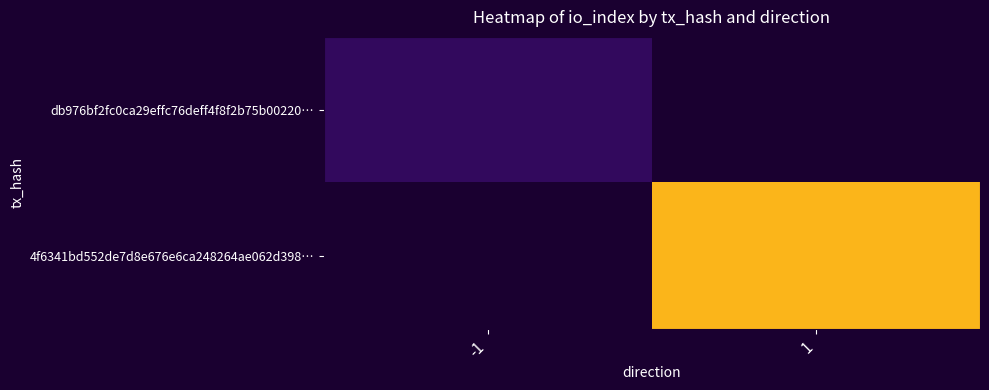

Count the number of data series in this chart.

2